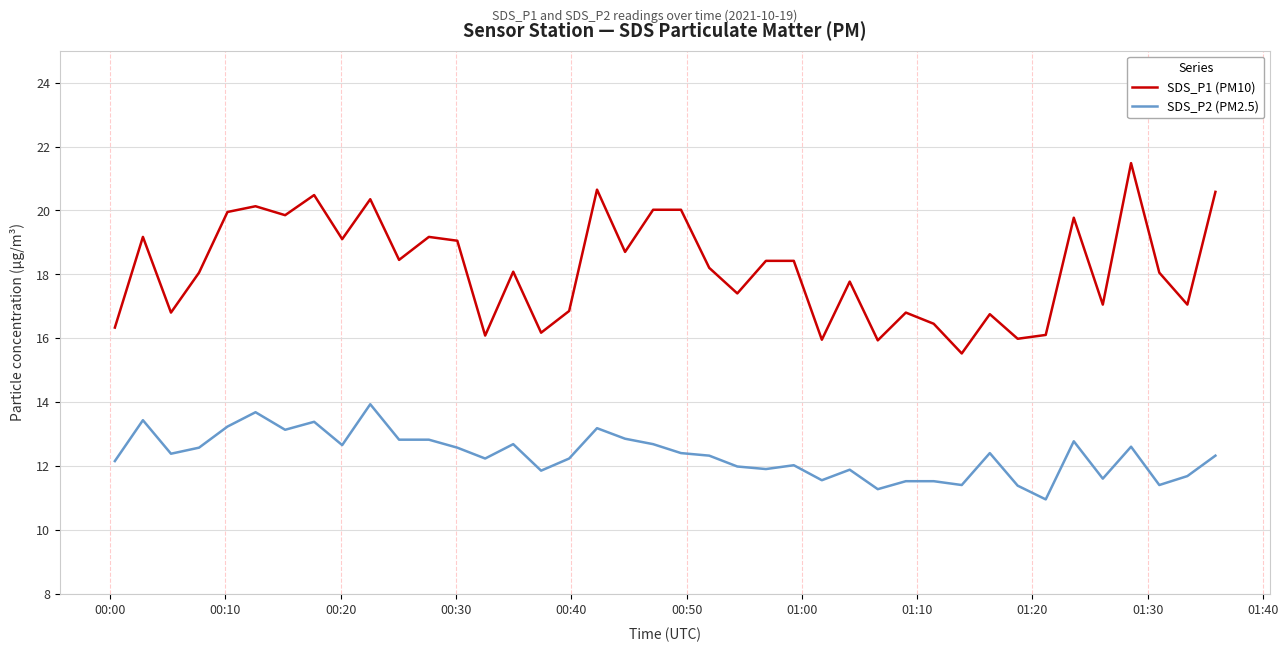

List the series in order of their overall mean, lowest first.

SDS_P2 (PM2.5), SDS_P1 (PM10)